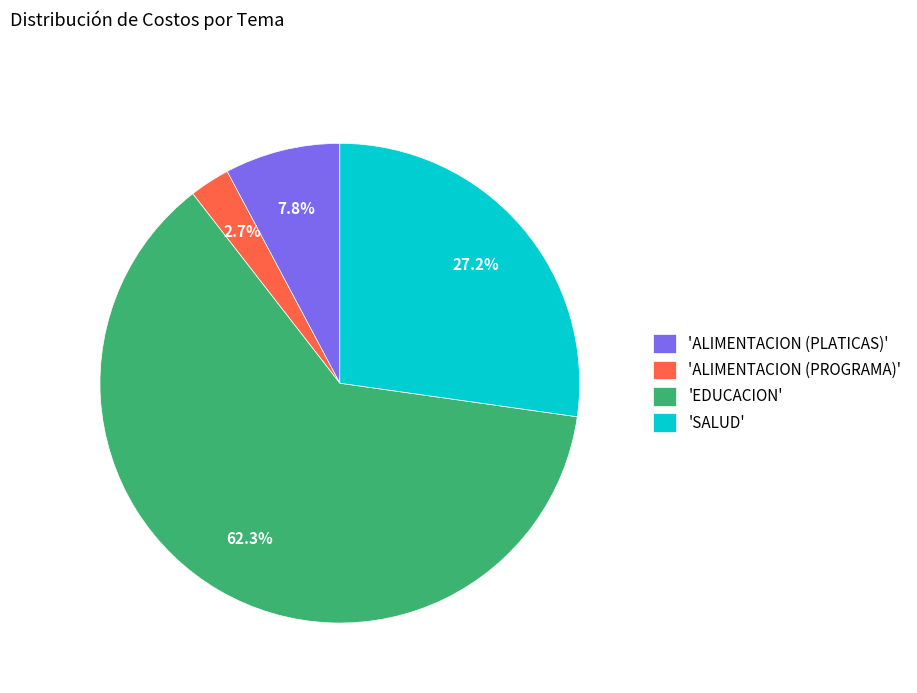

How many slices are in this pie chart?

4